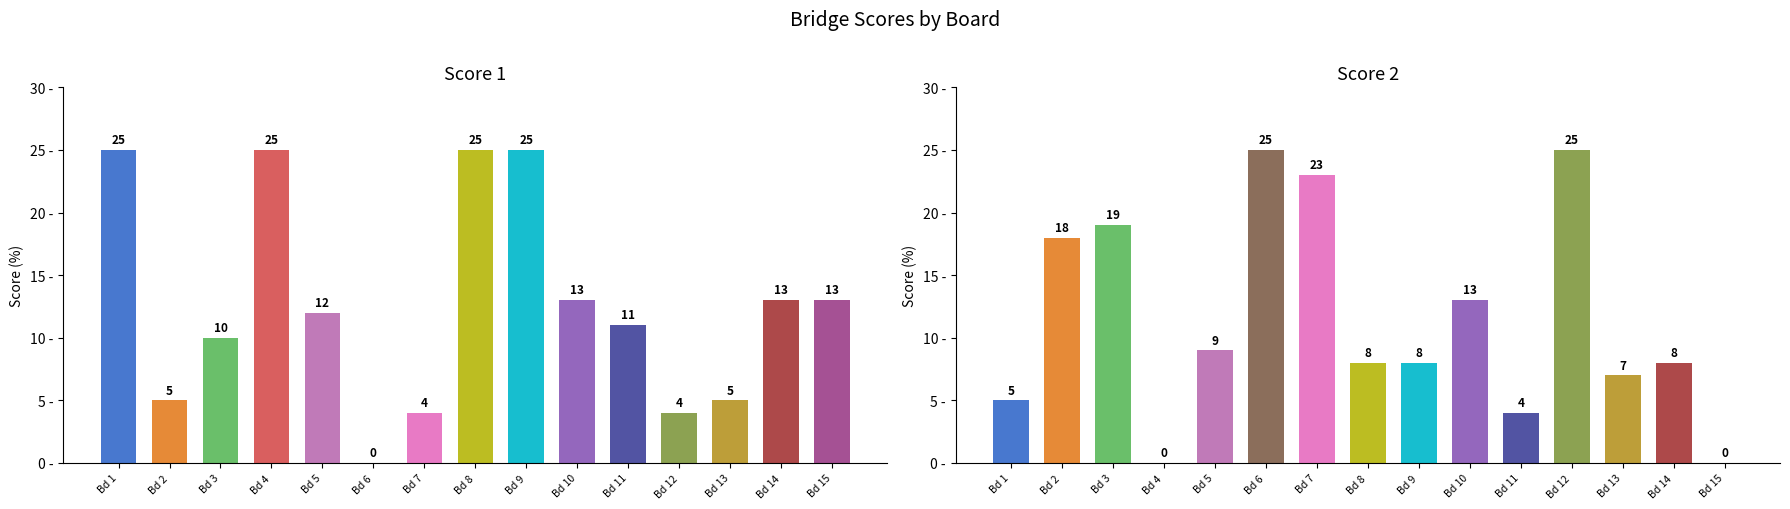

What value does the Score 1 series have at 14, to the nearest 10?

10